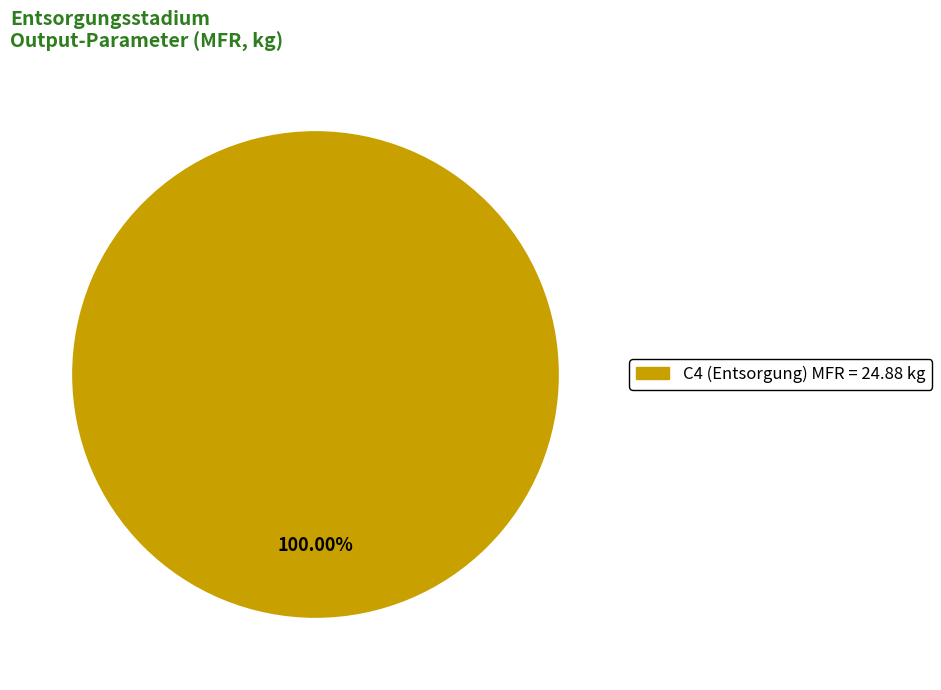

Is there any slice that represents more than half of the pie?

Yes